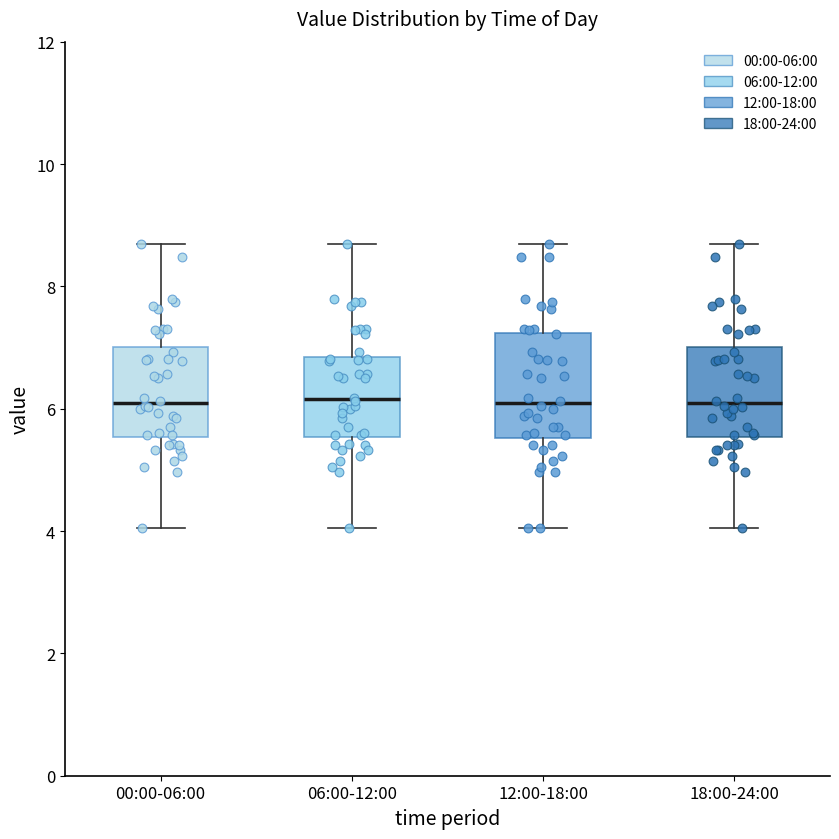

Reading left to right, transcribe this box plot: for each box, give where its median line is, the range the box spans, and where its two whiskers end, as read against the y-axis. The values are not printed on the chart, so give them approximately, as read against the axis.

00:00-06:00: median 6.0, box 5.6 to 7.0, whiskers 4.0 to 8.8
06:00-12:00: median 6.2, box 5.6 to 6.8, whiskers 4.0 to 8.8
12:00-18:00: median 6.0, box 5.6 to 7.2, whiskers 4.0 to 8.8
18:00-24:00: median 6.0, box 5.6 to 7.0, whiskers 4.0 to 8.8